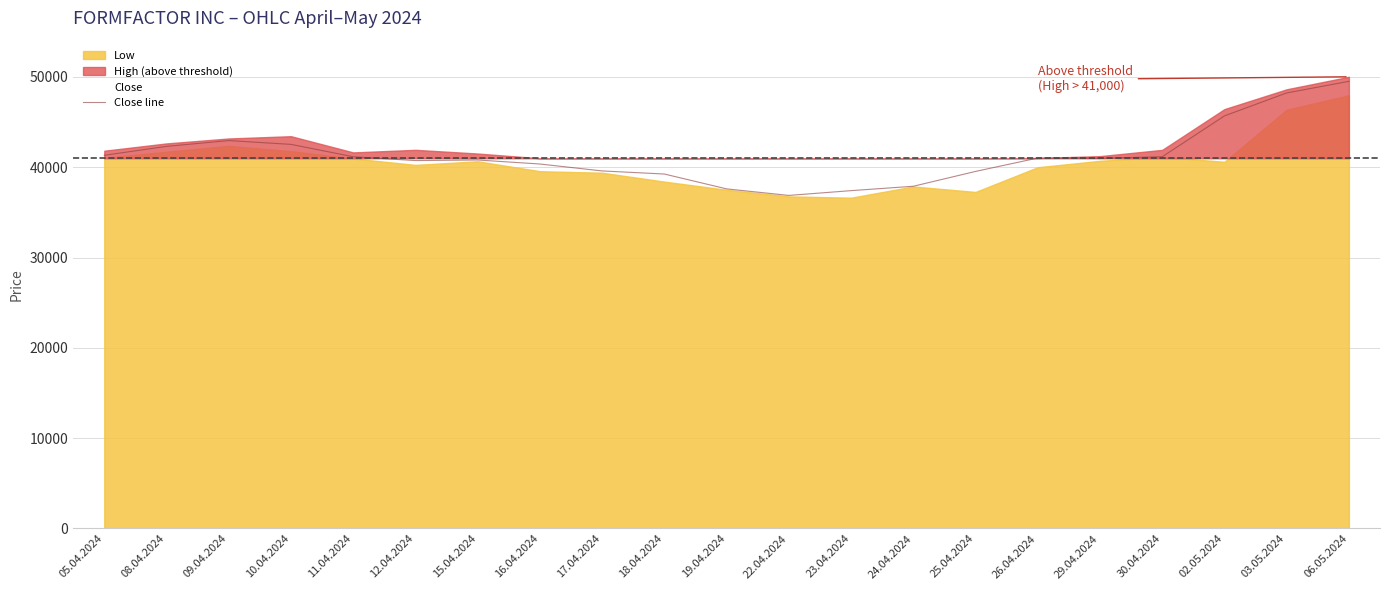

True or false: the data has more than 1 interior local peaks.

True